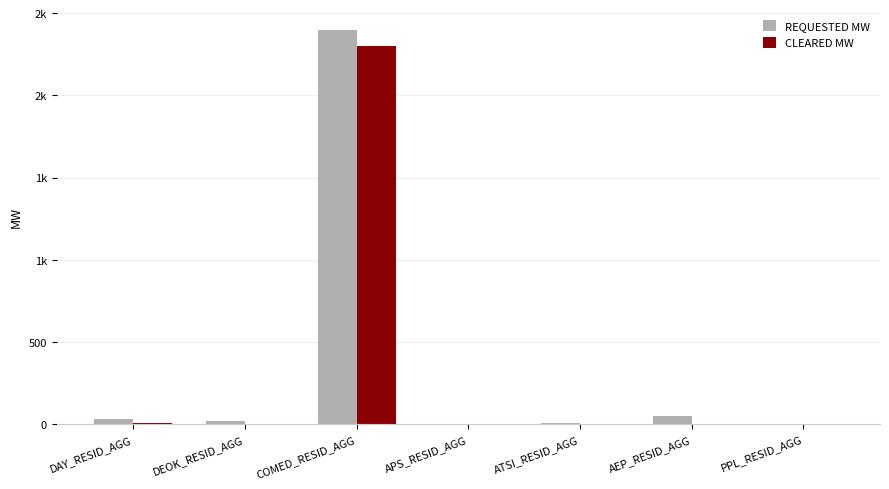

What is the difference between the second highest and second lowest values in the REQUESTED MW series?

47.0